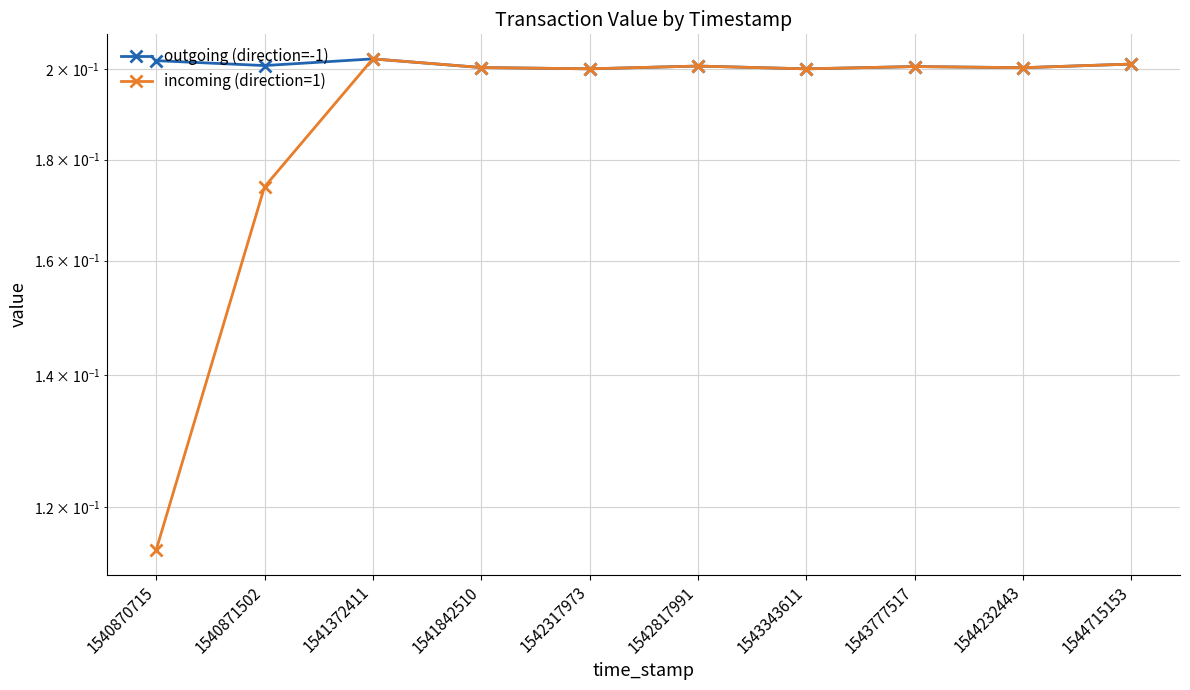

What is the minimum value for incoming (direction=1)?

0.1